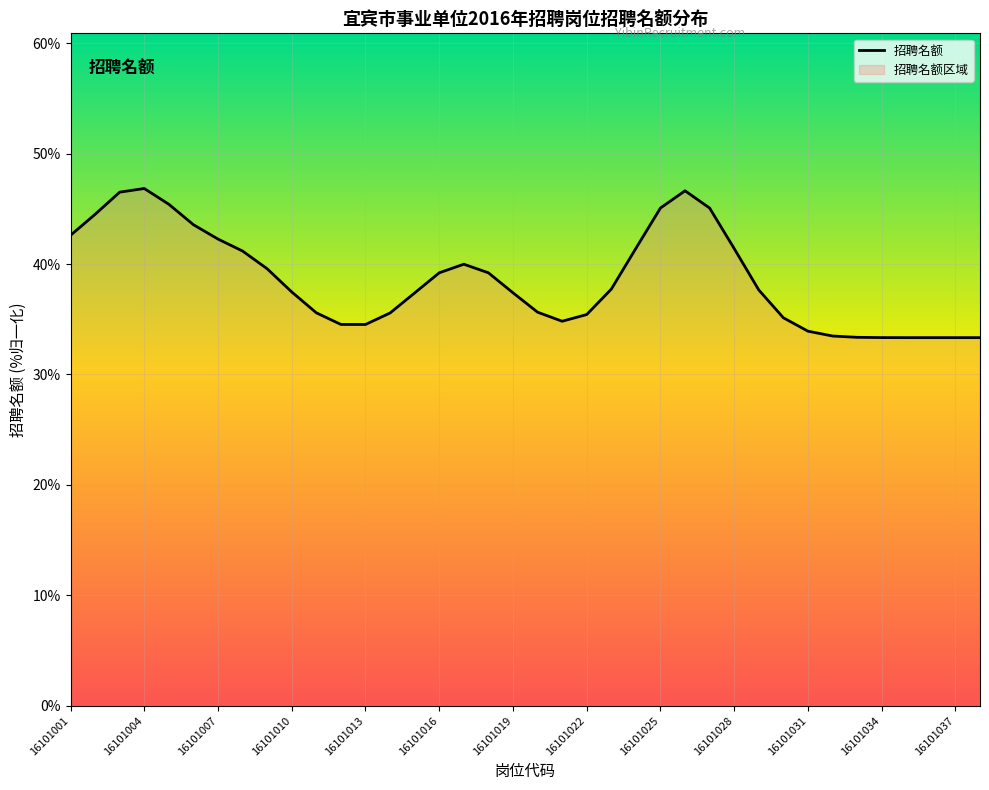

Does the chart display data point markers on the line(s)?

No